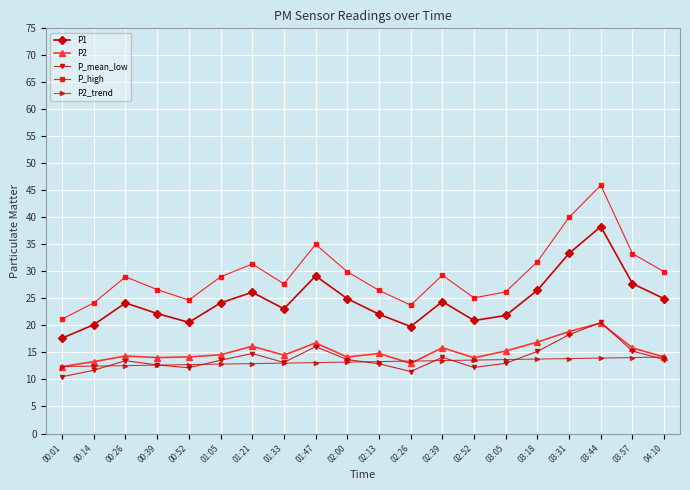

Count the number of data series in this chart.

5